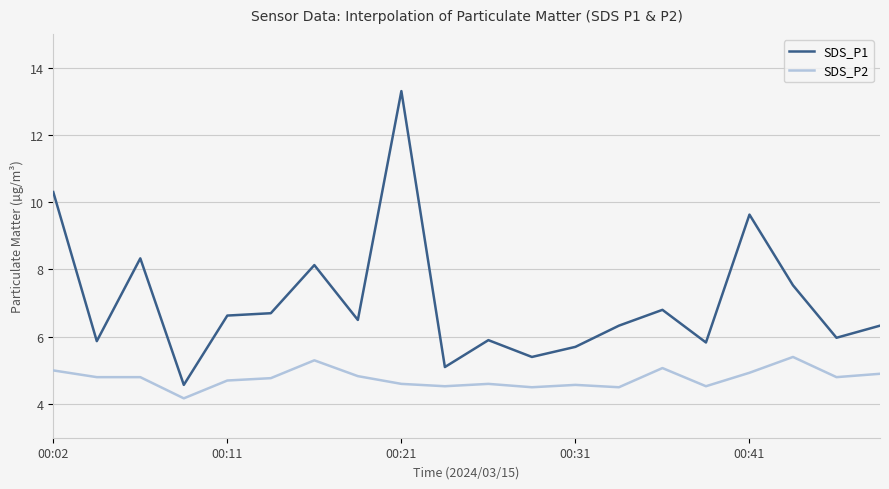

Which series has the widest spread of values?

SDS_P1